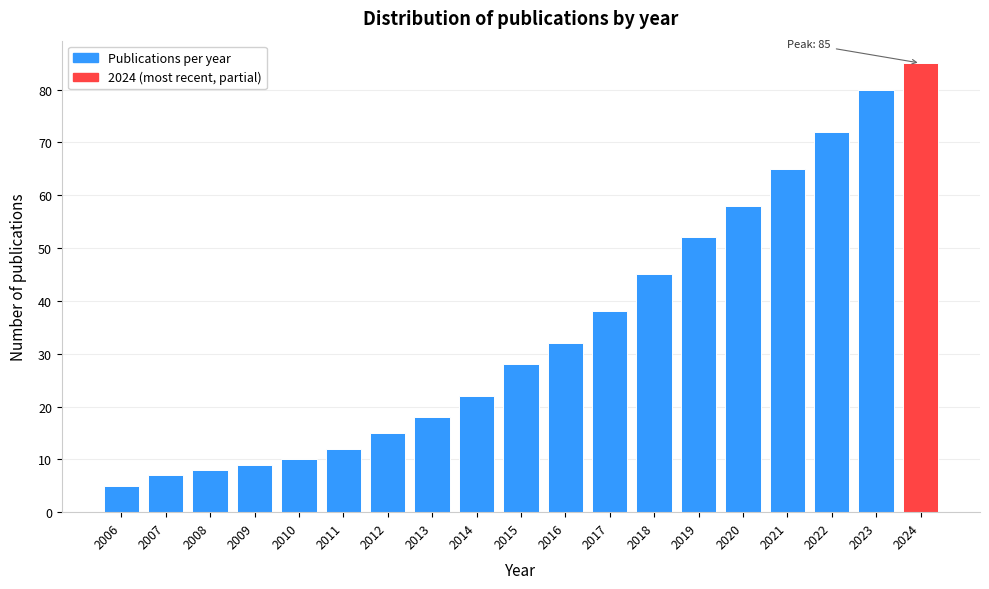

Reading left to right, list all the values displayed in this chart.

5	7	8	9	10	12	15	18	22	28	32	38	45	52	58	65	72	80	85